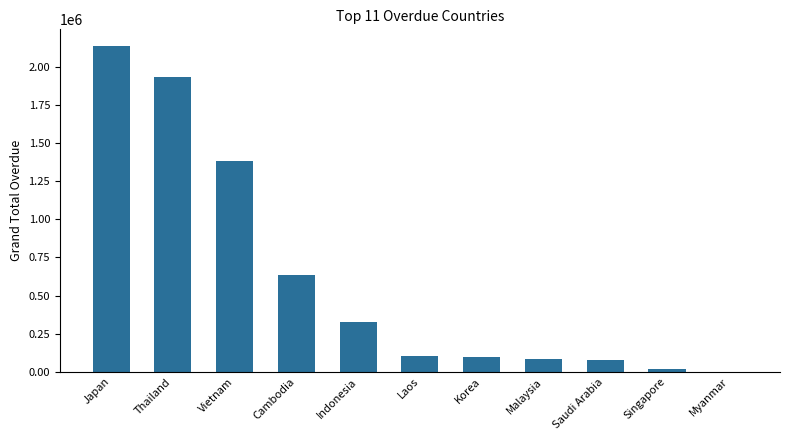

The chart shows a value of 1931872.2 at Thailand. True or false?

True